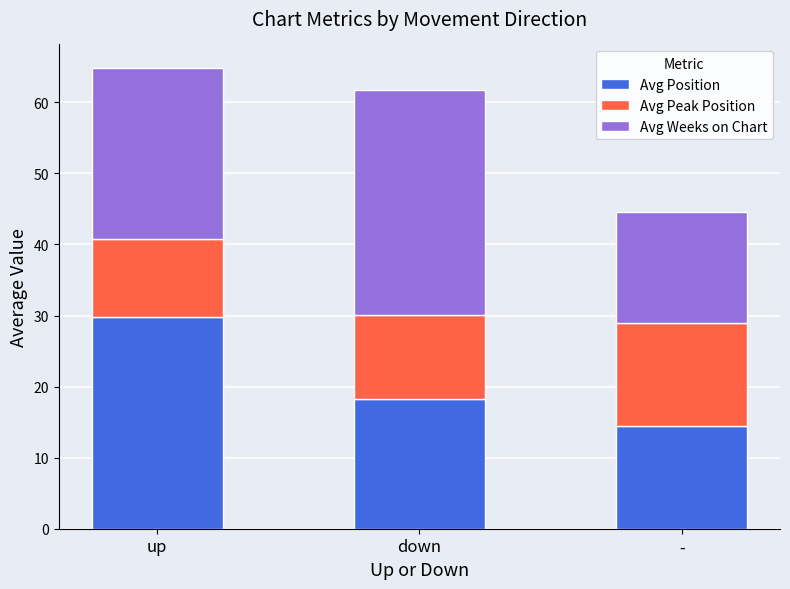

How many categories are shown in the chart?

3